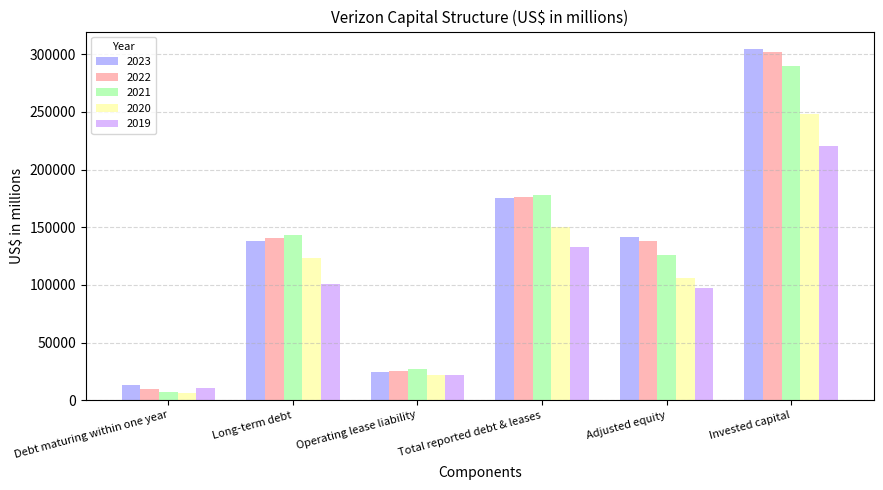

Is the value of 2020 at Adjusted equity greater than the value of 2021 at Invested capital?

No